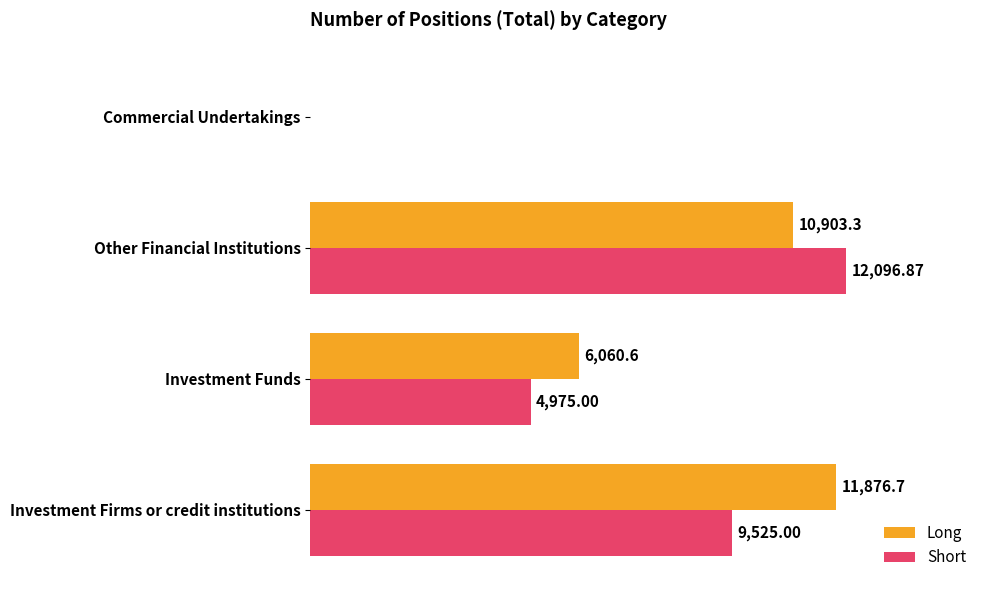

At which label is Short closest to 6048?

Investment Funds